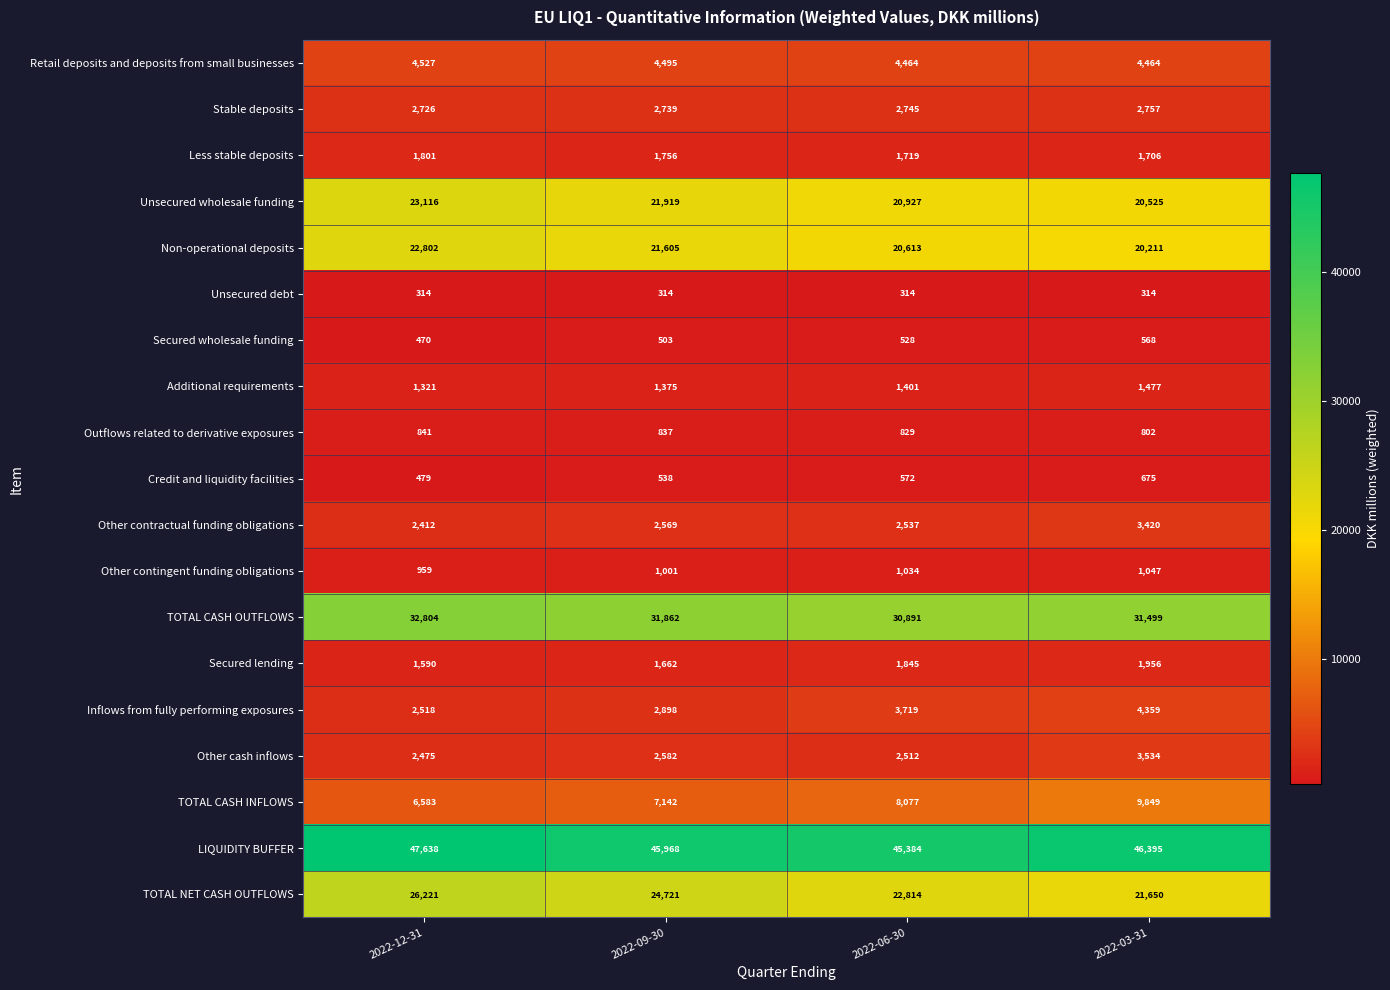

The value of Less stable deposits at 2022-06-30 is 1719. True or false?

True